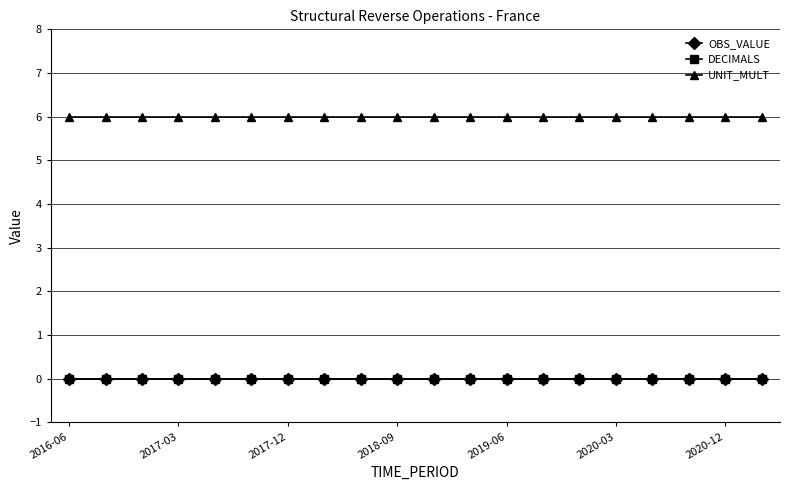

Rank the series by their maximum value, from lowest to highest.

OBS_VALUE, DECIMALS, UNIT_MULT